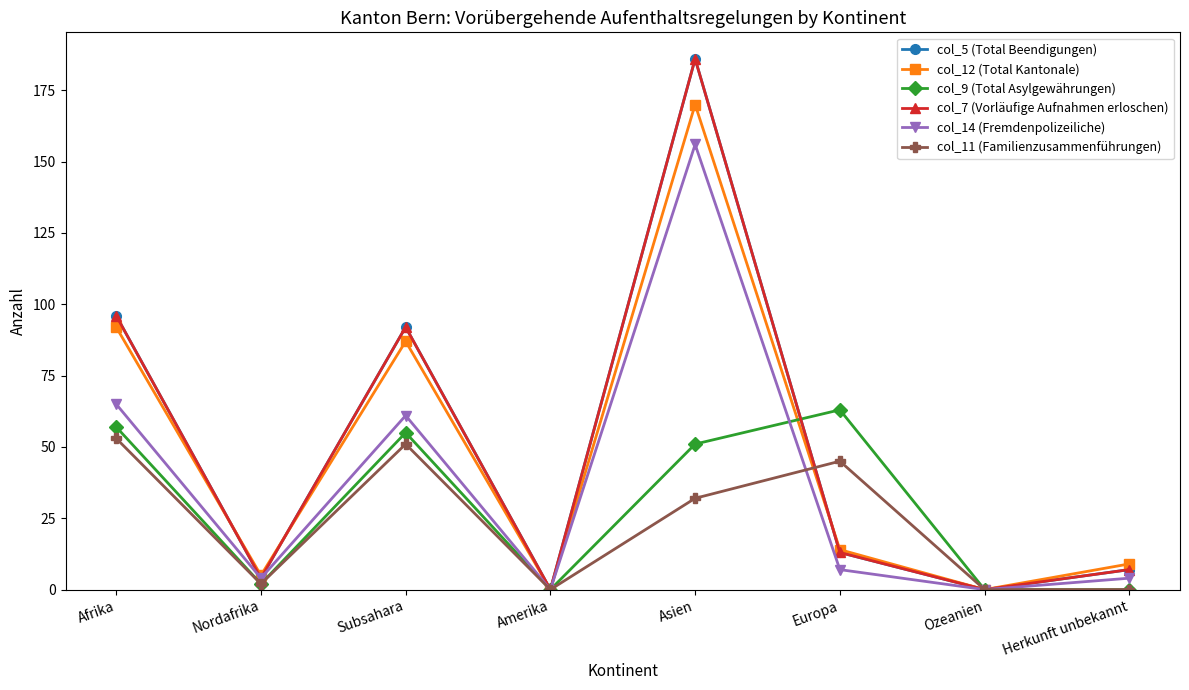

Does the chart have visible grid lines?

No